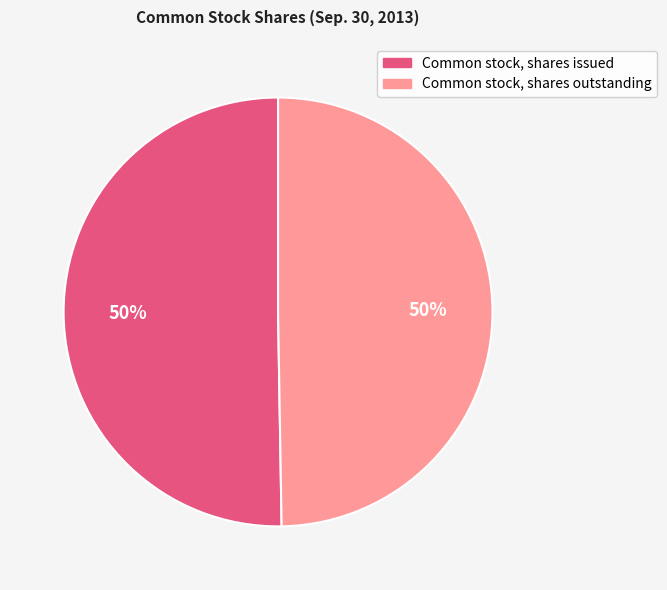

The Common stock, shares outstanding slice represents 50% of the pie. True or false?

True